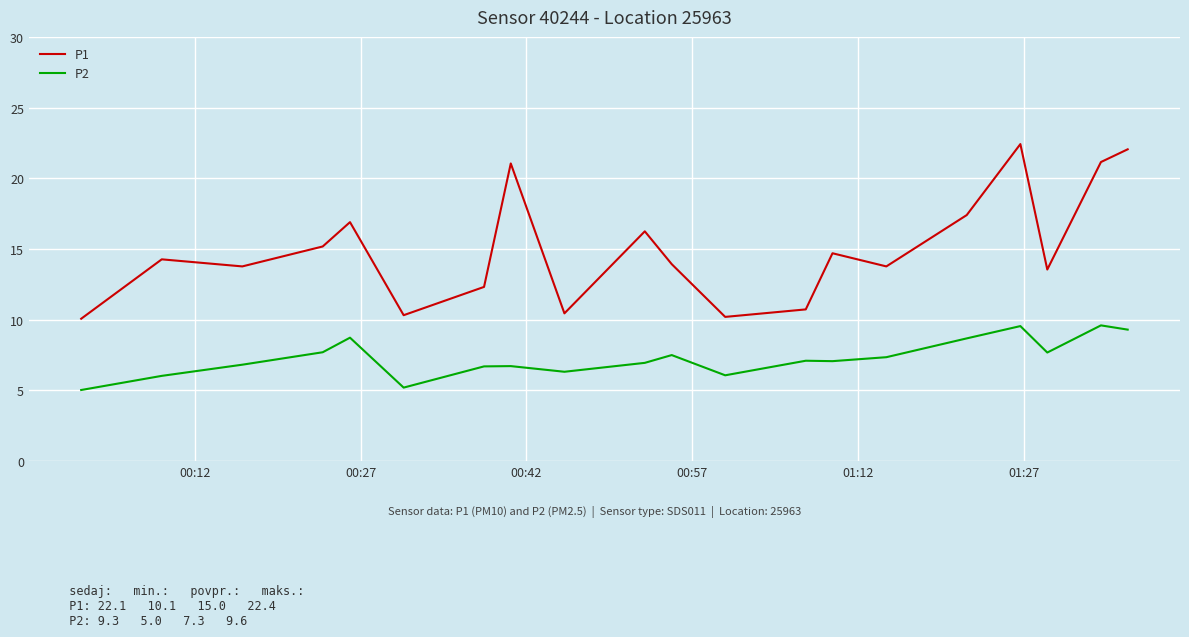

True or false: P1 and P2 intersect in this chart.

False